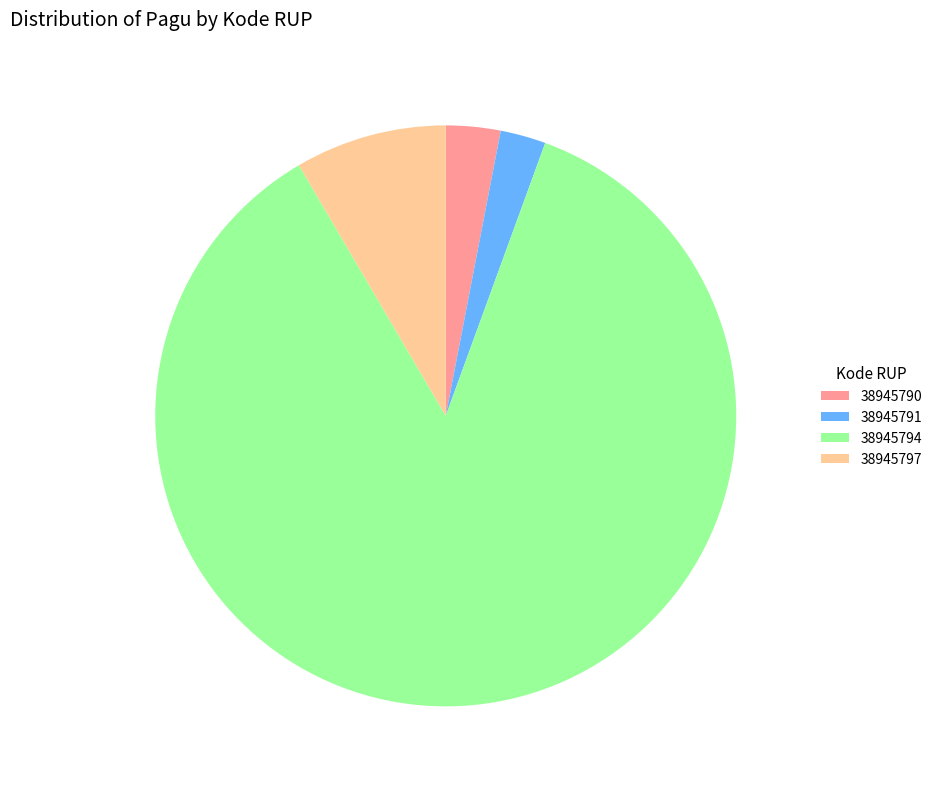

Rank the categories by value from highest to lowest.

38945794, 38945797, 38945790, 38945791